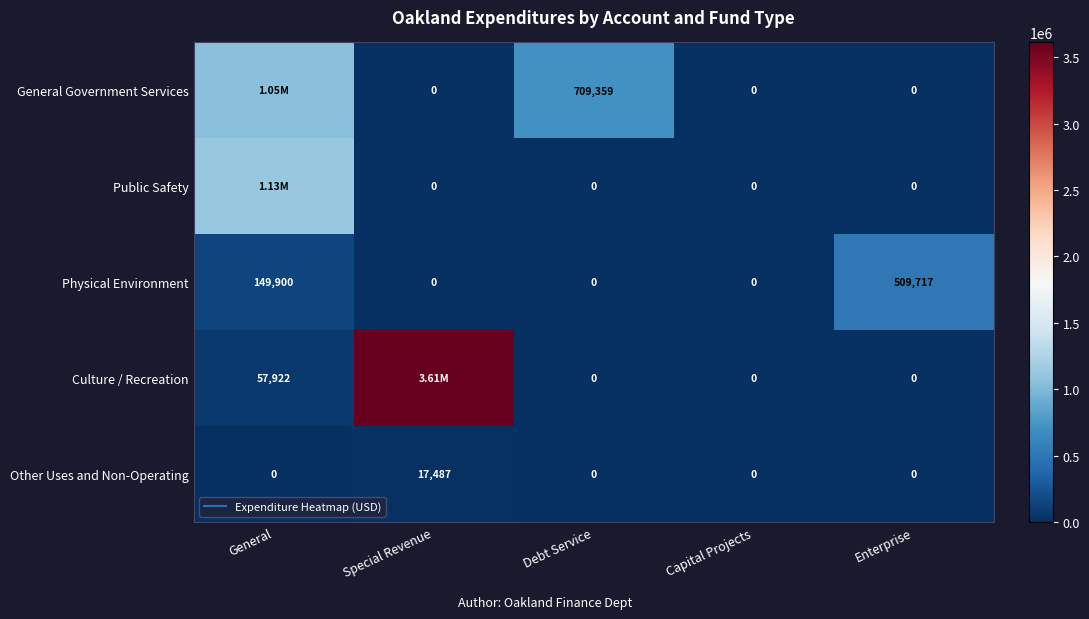

Read the Other Uses and Non-Operating value at Special Revenue, to the nearest 50.

17500